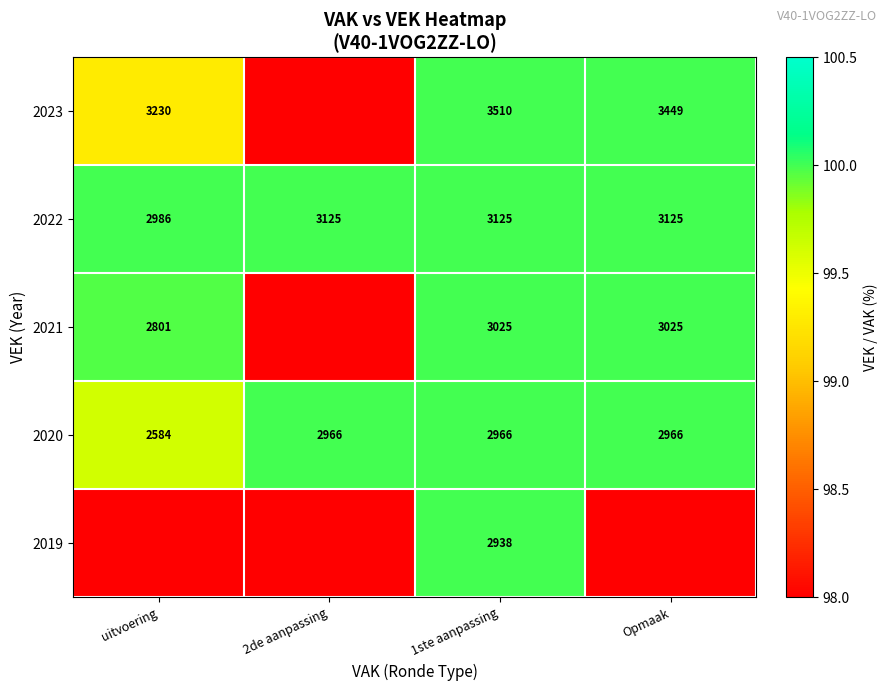

What is the highest value of the 2022 series?

3125